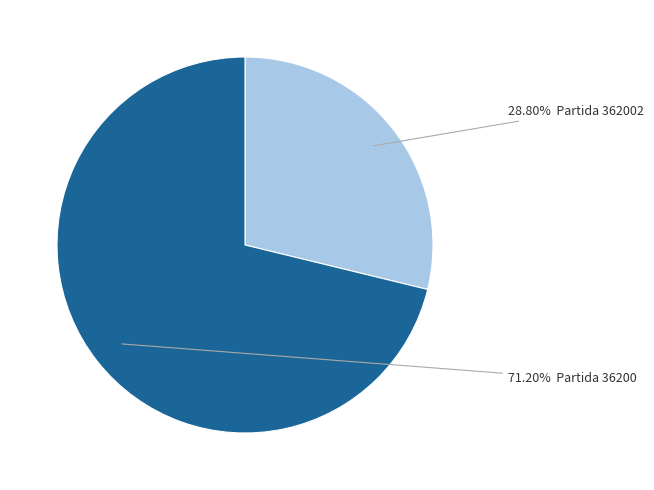

How many slices are in this pie chart?

2